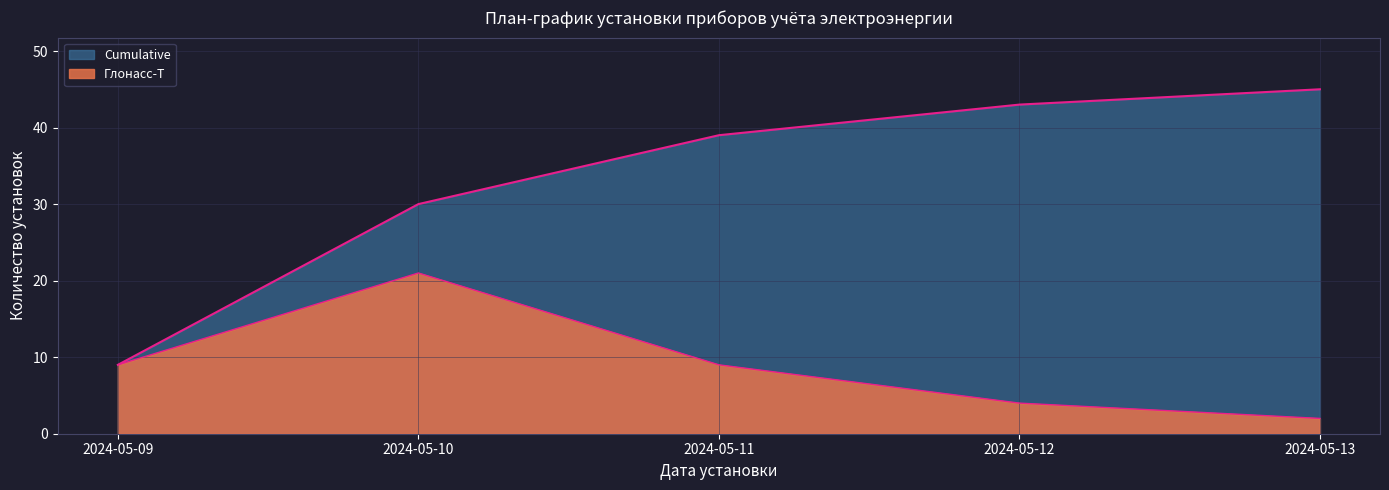

Rank the categories by Глонасс-Т value from highest to lowest.

2024-05-10, 2024-05-09, 2024-05-11, 2024-05-12, 2024-05-13